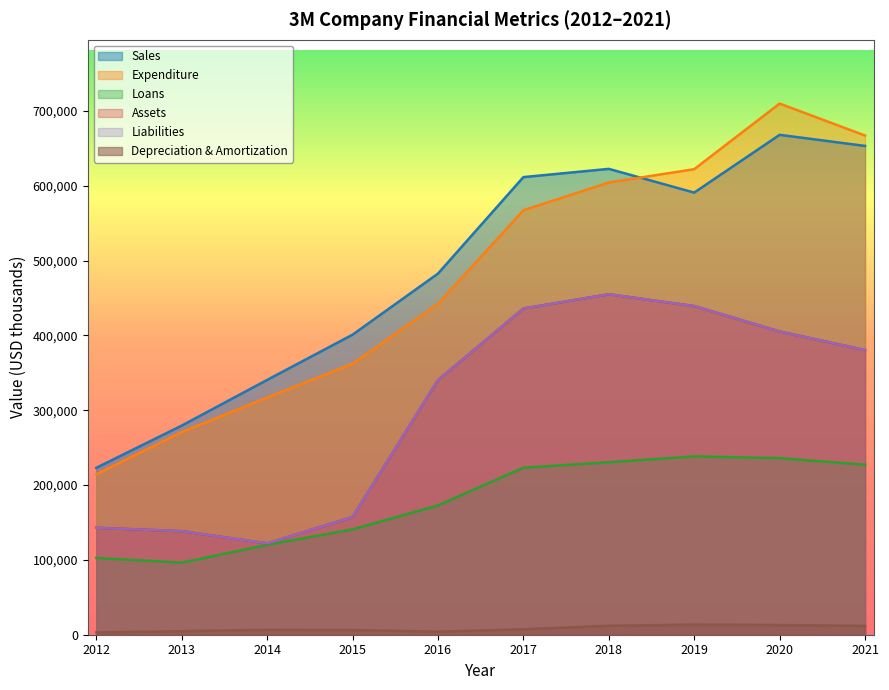

What is the sum of the sales values at 2012 and 2021?

876512